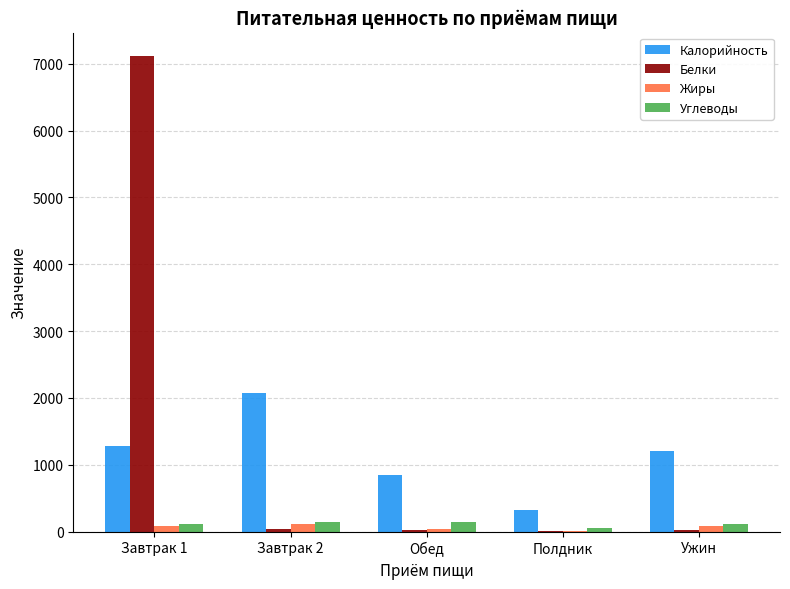

What is the sum of all Белки values?

7212.2